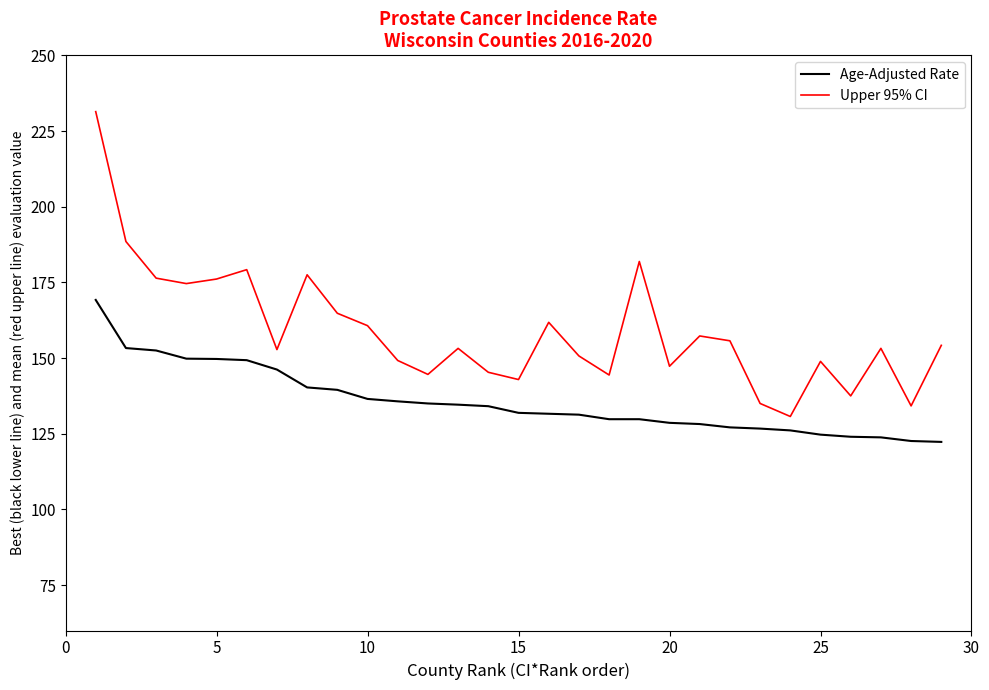

Which series has the largest total across all categories?

Upper 95% CI